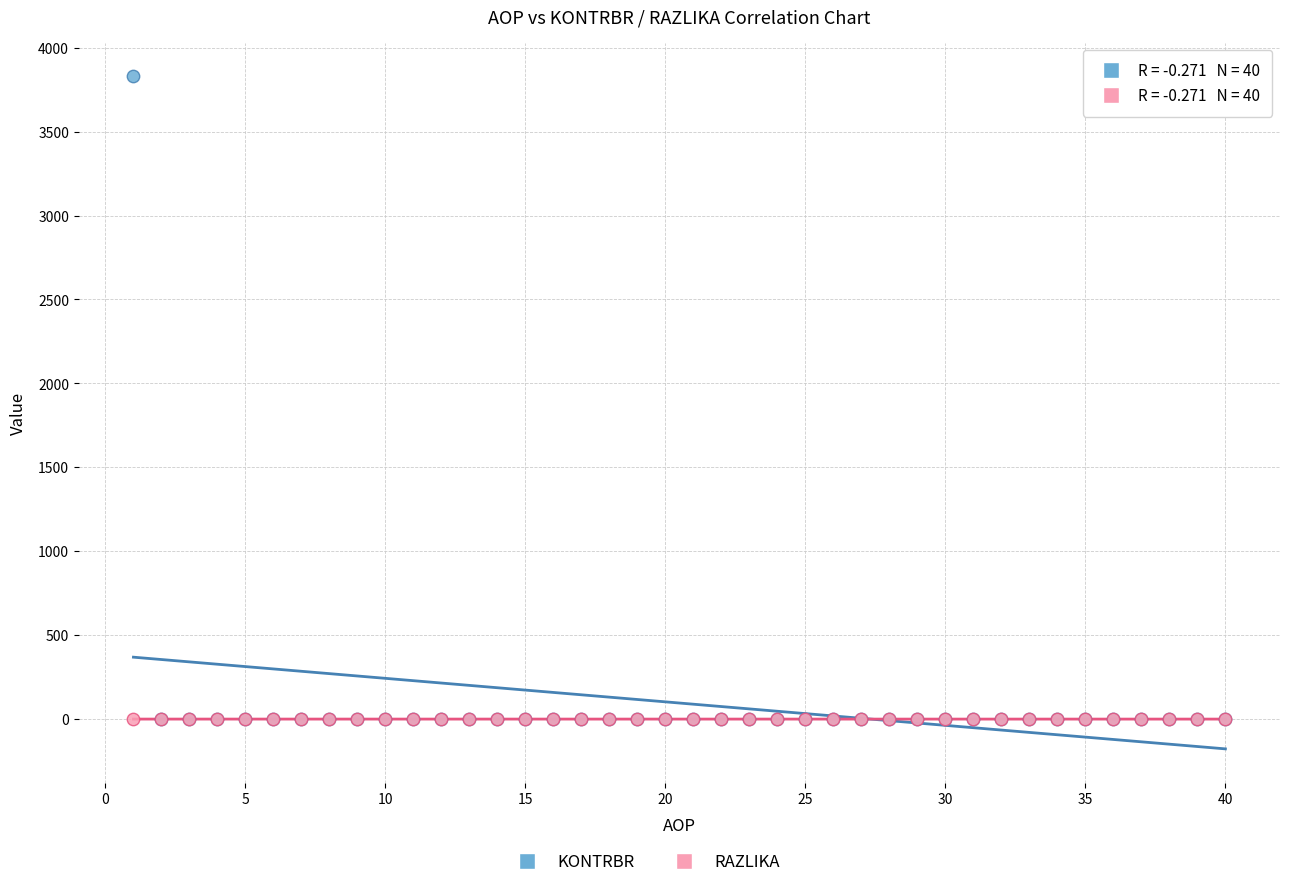

Which series has the widest spread of Y values?

KONTRBR